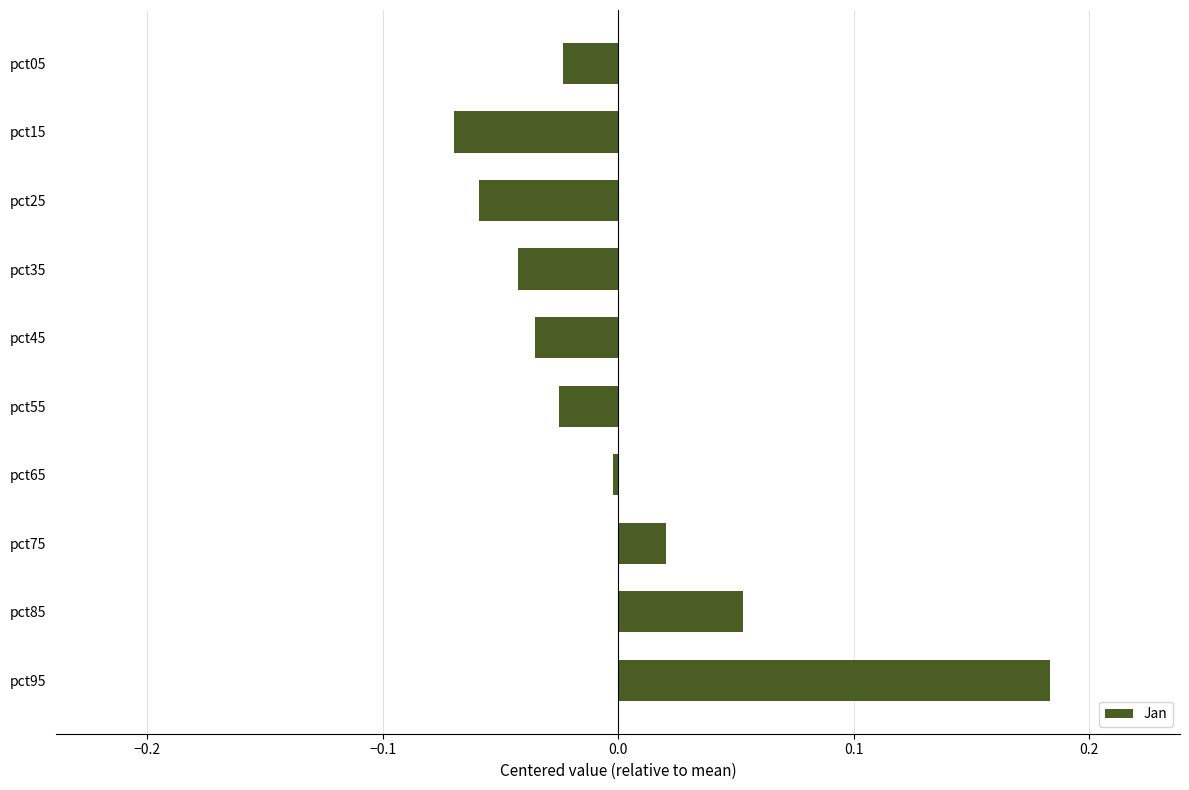

Are the bars horizontal?

Yes